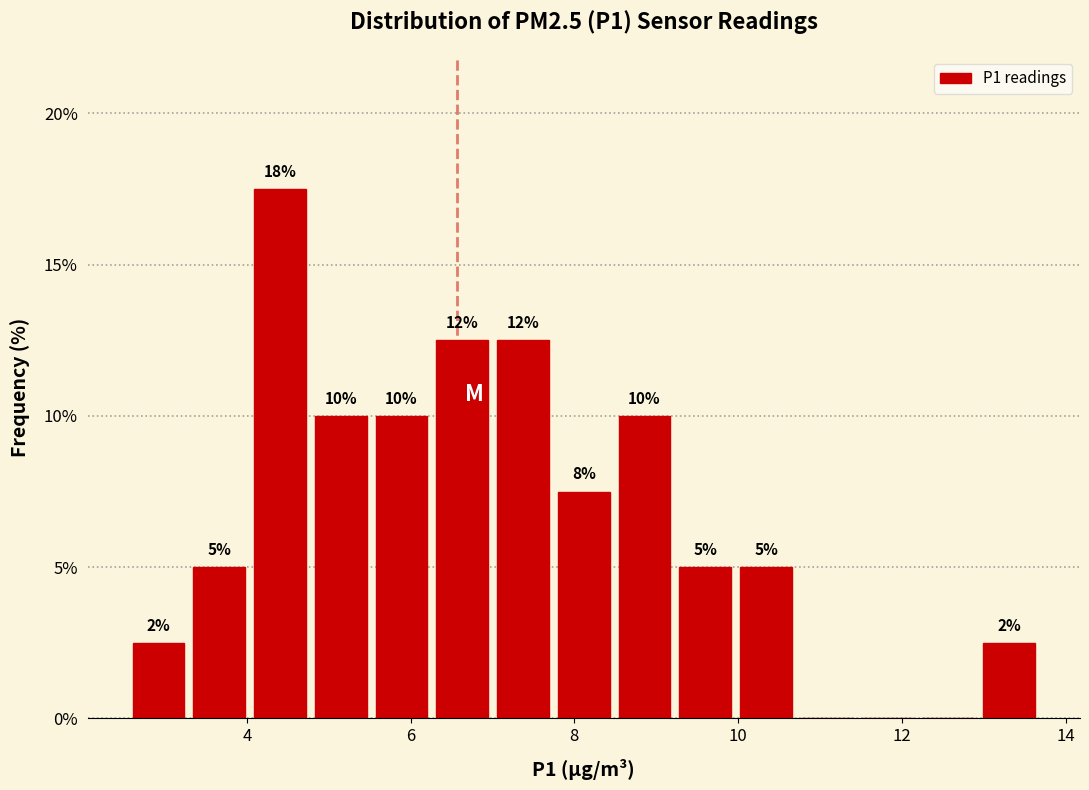

Read against the x-axis, roughly where is the centre of the tallest bar?

4.4